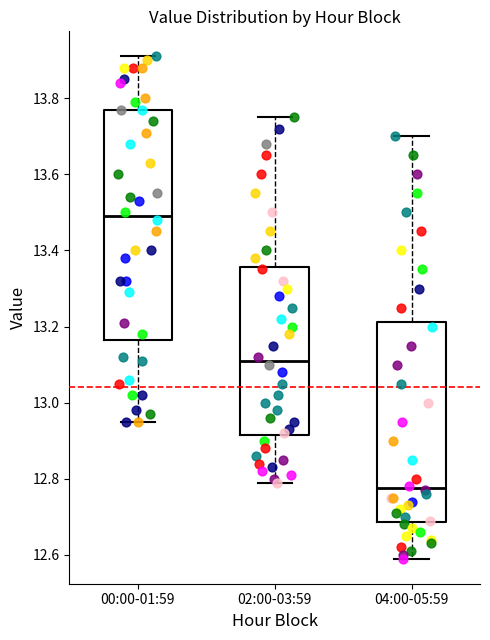

Reading left to right, transcribe this box plot: for each box, give where its median line is, the range the box spans, and where its two whiskers end, as read against the y-axis. The values are not printed on the chart, so give them approximately, as read against the axis.

00:00-01:59: median 13.50, box 13.16 to 13.78, whiskers 12.96 to 13.92
02:00-03:59: median 13.12, box 12.92 to 13.36, whiskers 12.80 to 13.76
04:00-05:59: median 12.78, box 12.68 to 13.22, whiskers 12.60 to 13.70